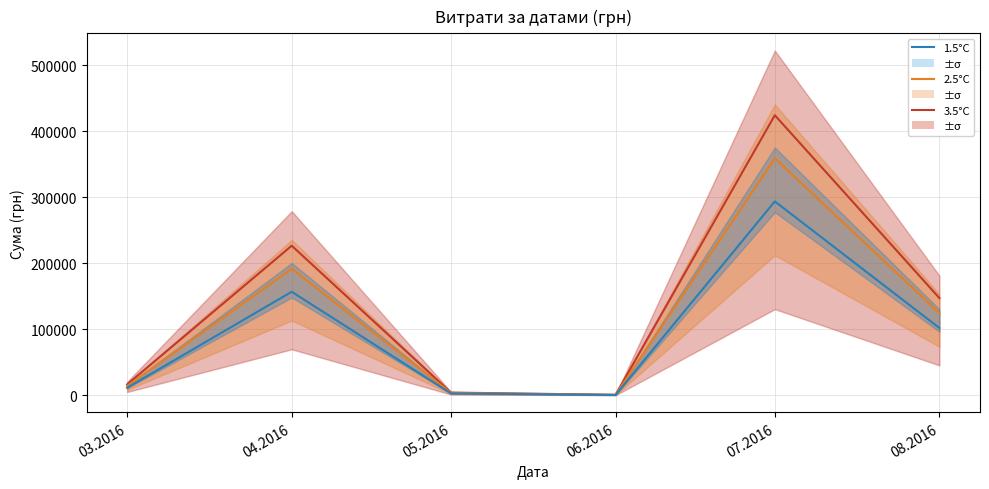

At which category is the sum across all series the highest?

07.2016